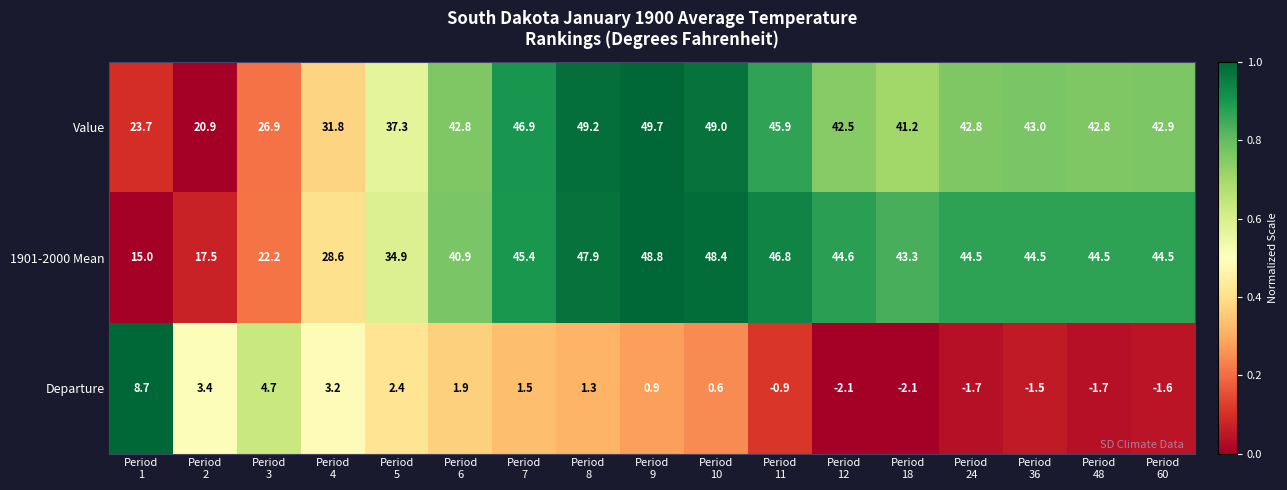

List the series in order of their peak value, highest first.

Value, 1901-2000 Mean, Departure